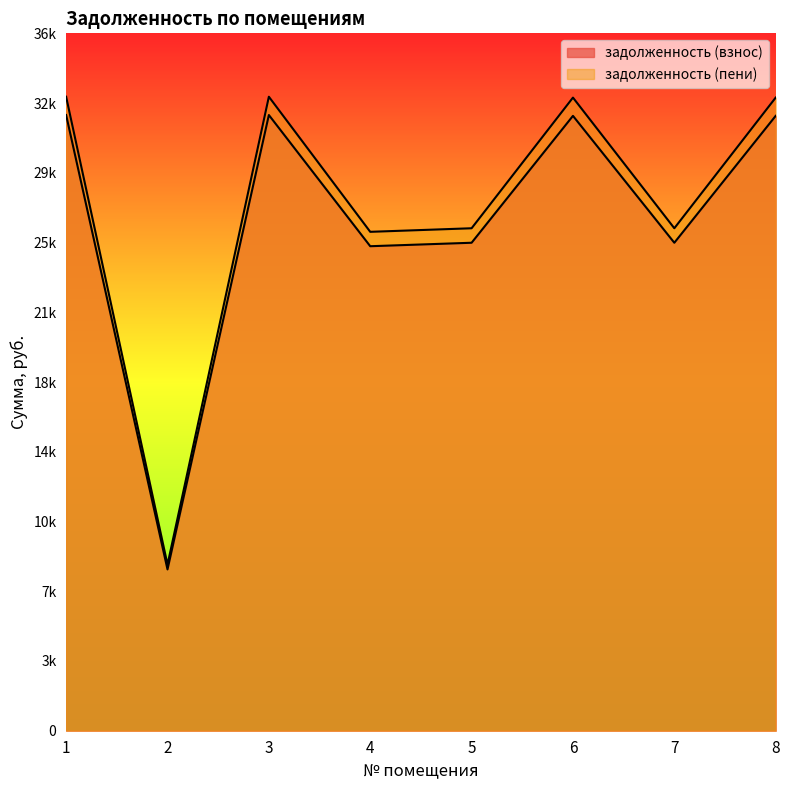

What value does the задолженность (пени) series have at 2?

8704.3